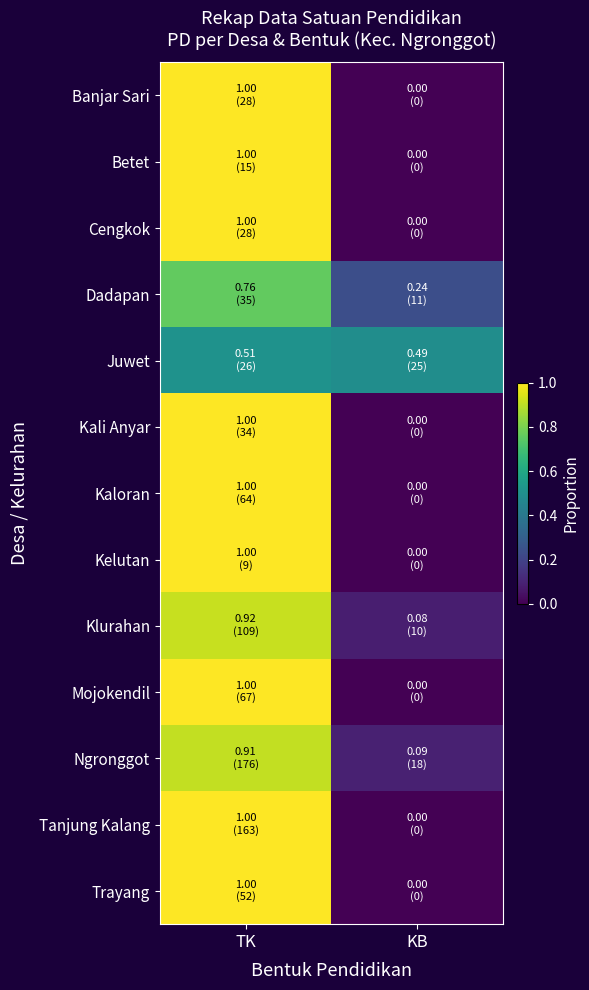

What is the spread (max minus min) of values at TK?

0.5